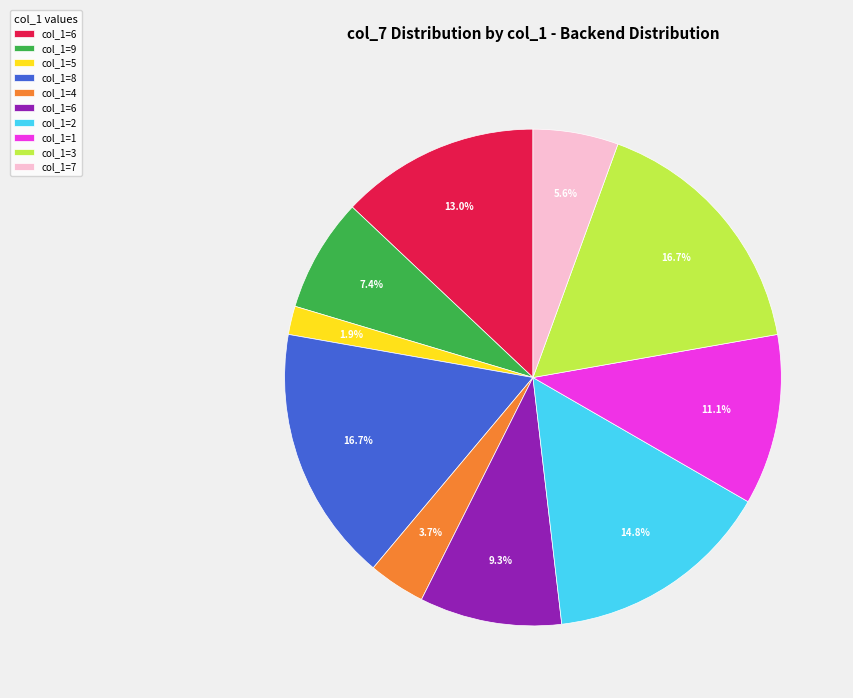

Does any single category account for the majority?

No